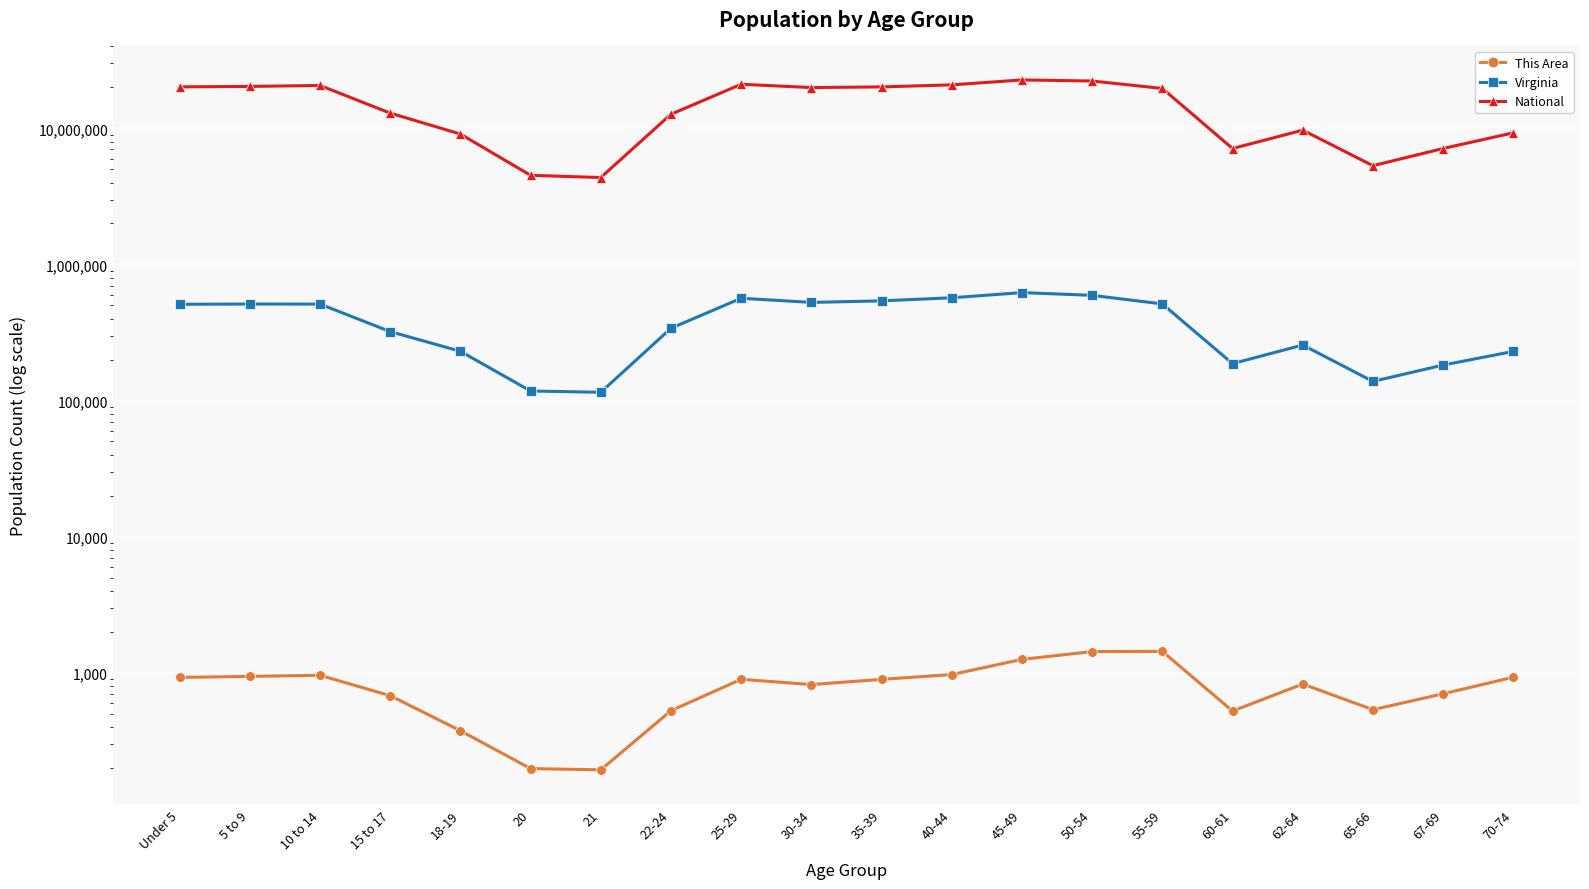

How many interior local peaks does the This Area series have?

4